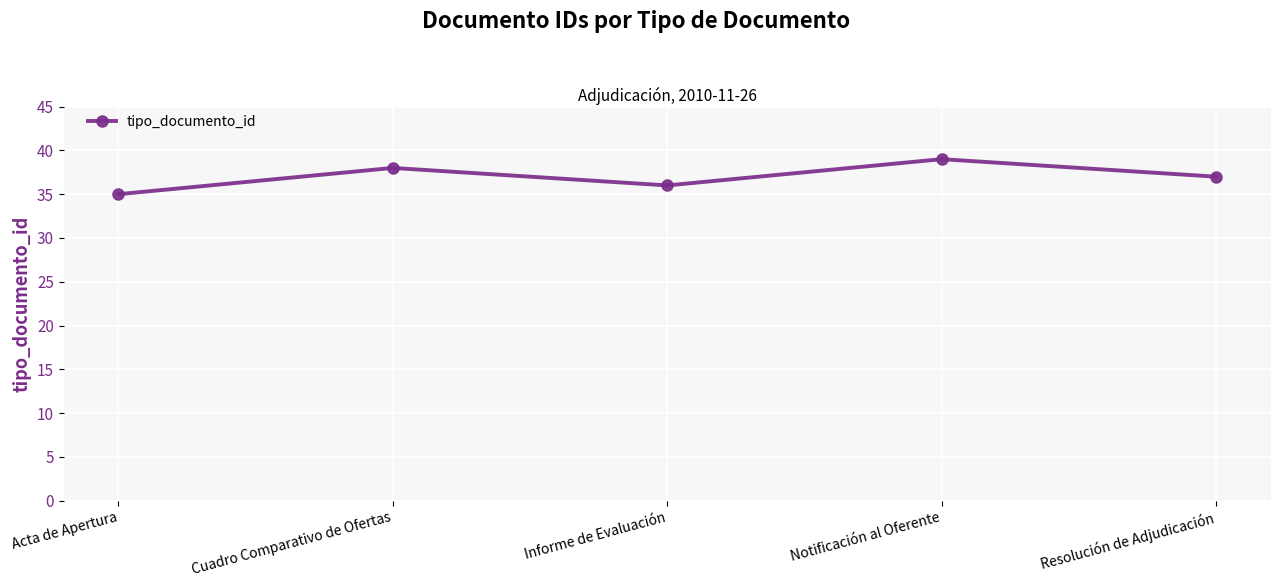

How many values are between 36 and 38?

3